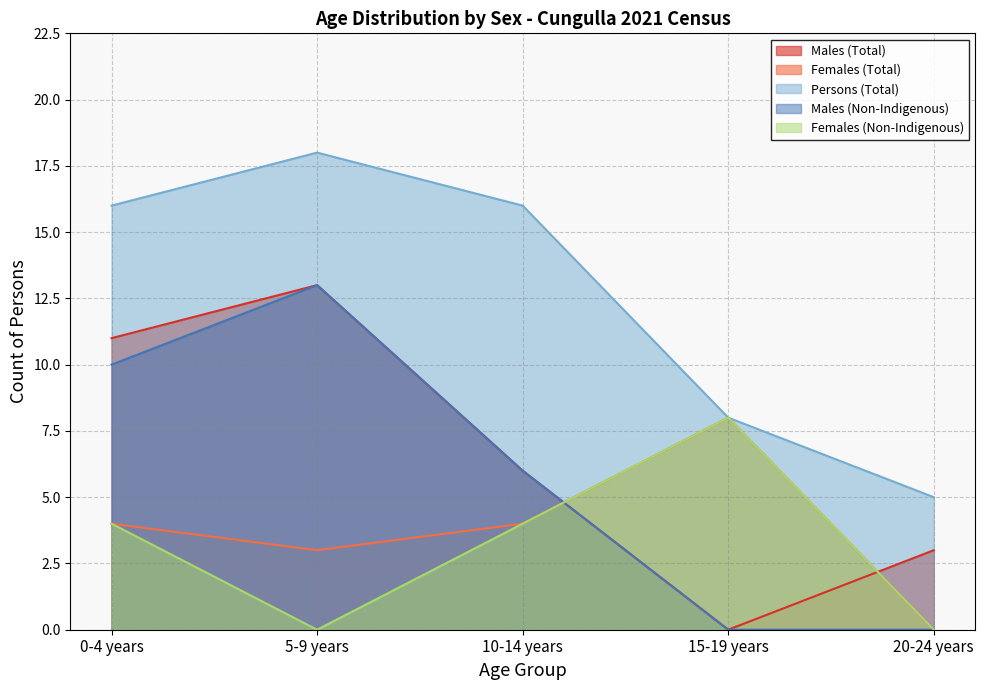

What is the label of the 4th point from the left?

15-19 years